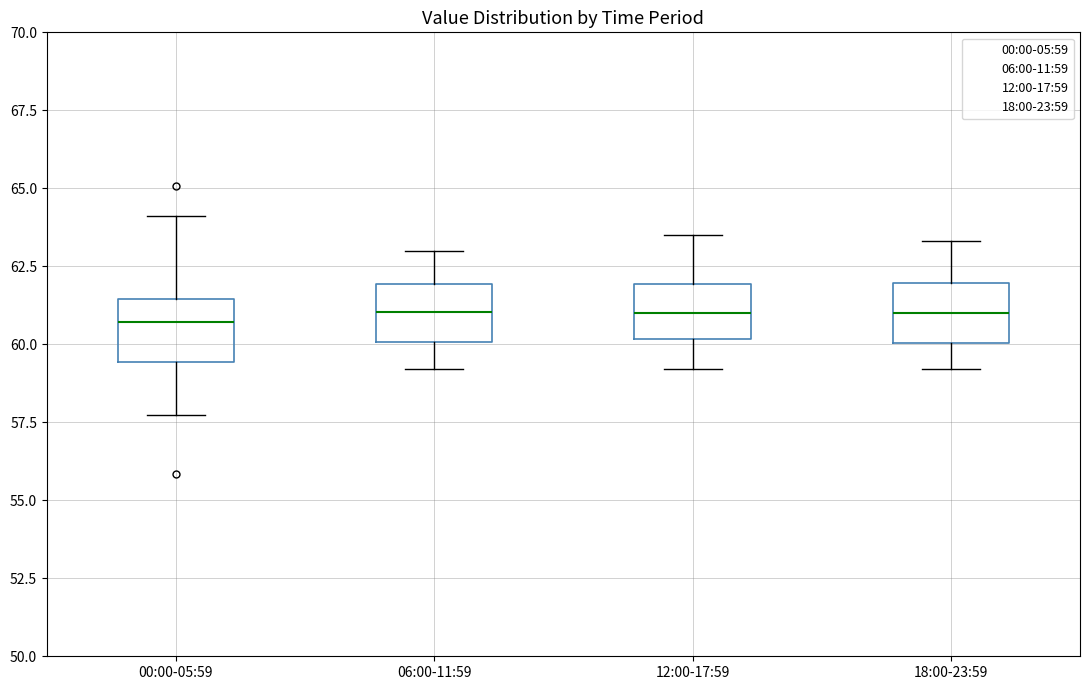

Reading left to right, transcribe this box plot: for each box, give where its median line is, the range the box spans, and where its two whiskers end, as read against the y-axis. The values are not printed on the chart, so give them approximately, as read against the axis.

00:00-05:59: median 60.5, box 59.5 to 61.5, whiskers 57.5 to 64.0
06:00-11:59: median 61.0, box 60.0 to 62.0, whiskers 59.0 to 63.0
12:00-17:59: median 61.0, box 60.0 to 62.0, whiskers 59.0 to 63.5
18:00-23:59: median 61.0, box 60.0 to 62.0, whiskers 59.0 to 63.5